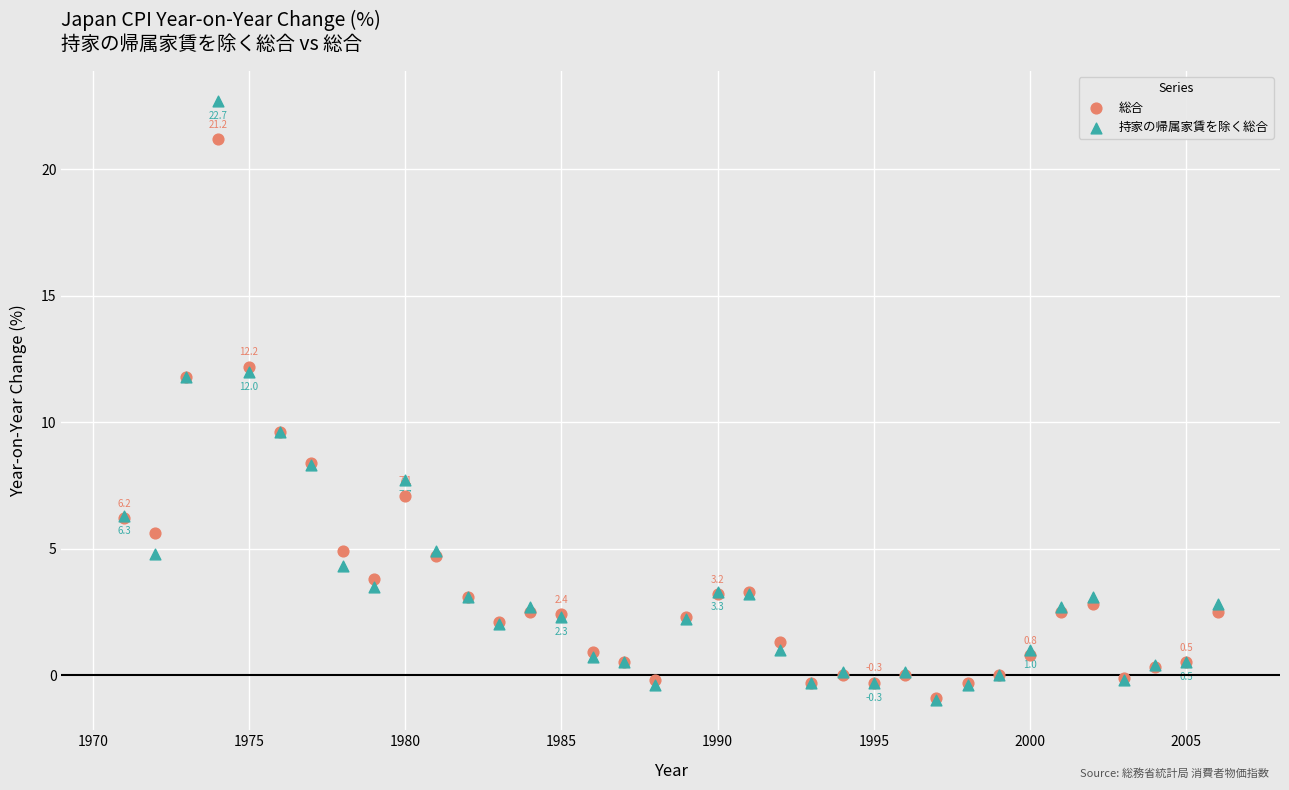

What are all the series names shown in the legend?

総合, 持家の帰属家賃を除く総合